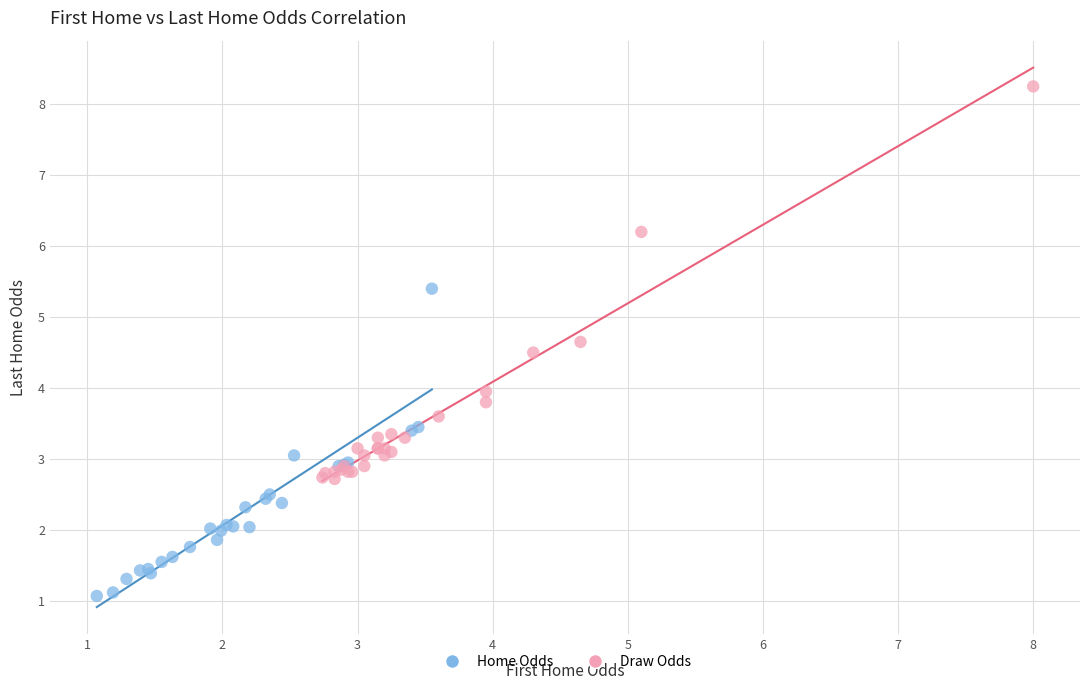

Which series reaches the maximum Y coordinate?

Draw Odds